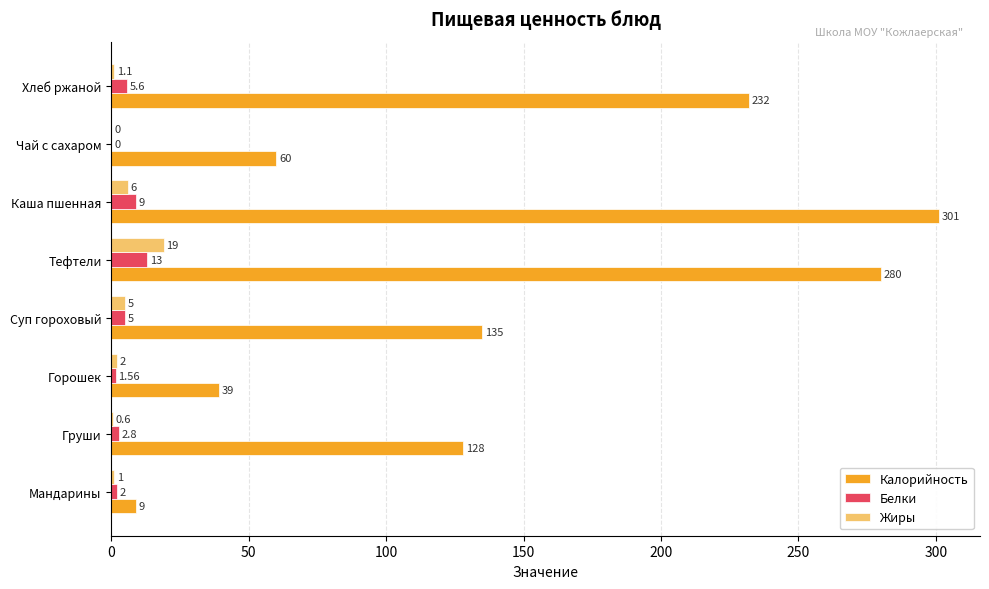

Which series has the largest total across all categories?

Калорийность